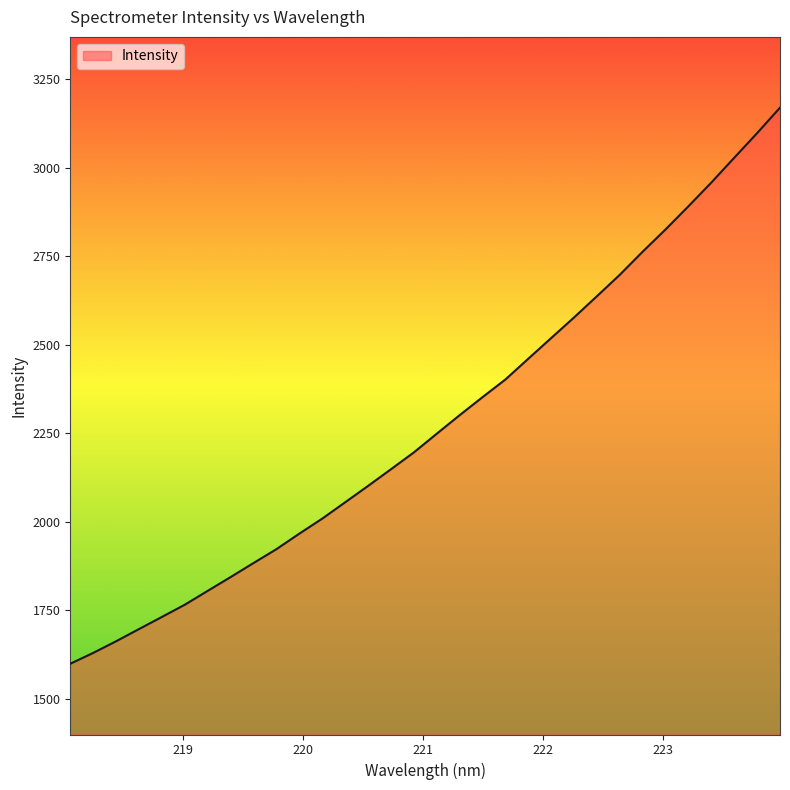

What is the smallest value displayed?

1598.6